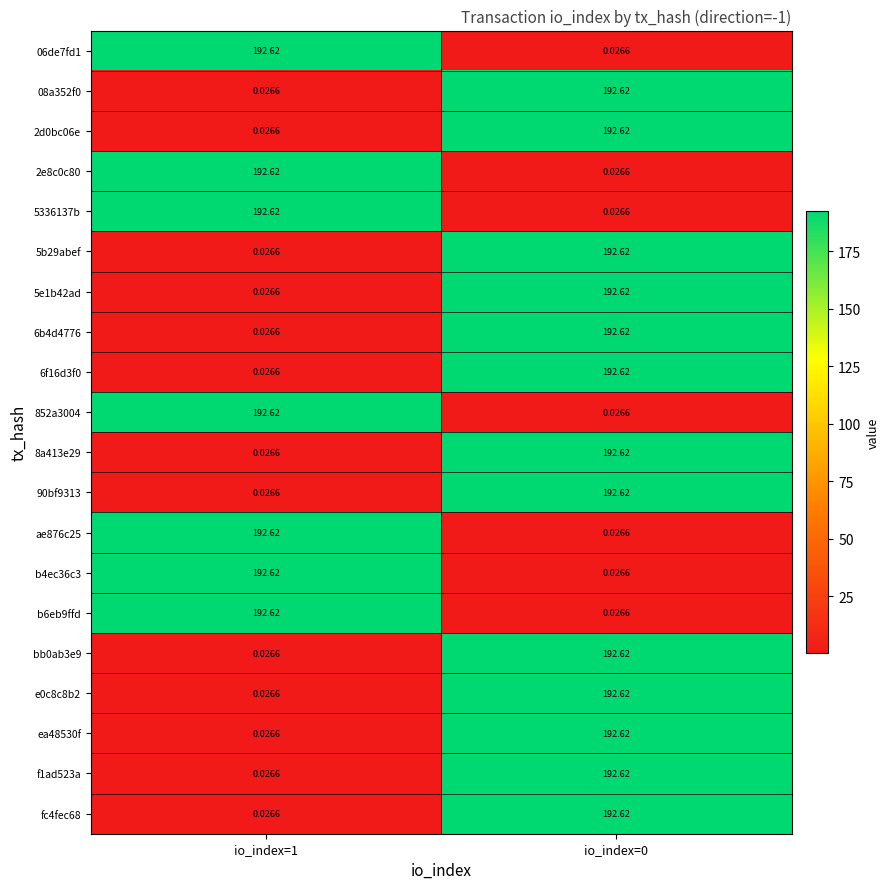

Is the value of 6b4d4776 at io_index=1 greater than the value of 08a352f0 at io_index=0?

No